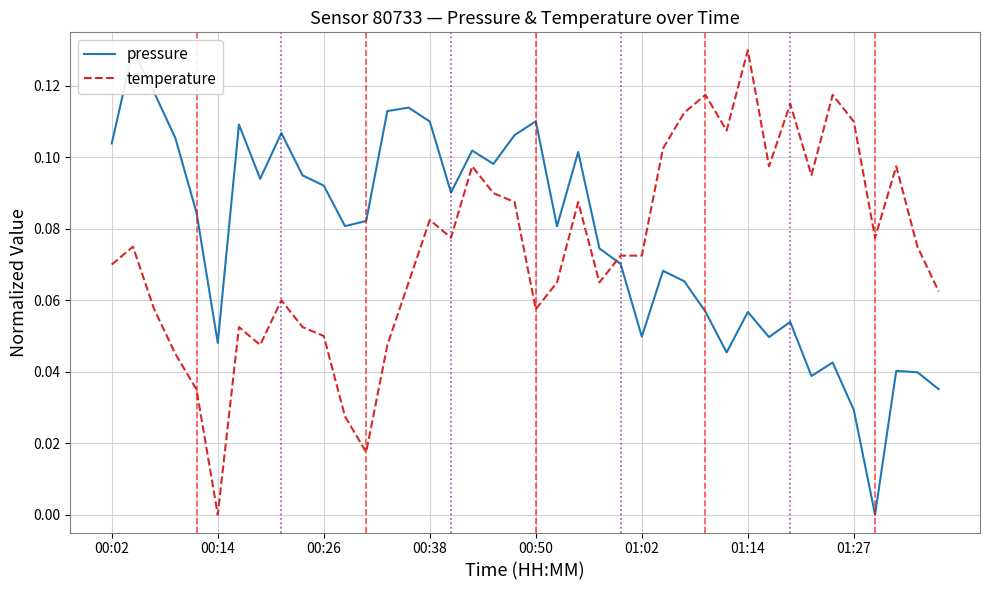

Which series ends up on top after the final intersection of temperature and pressure?

temperature